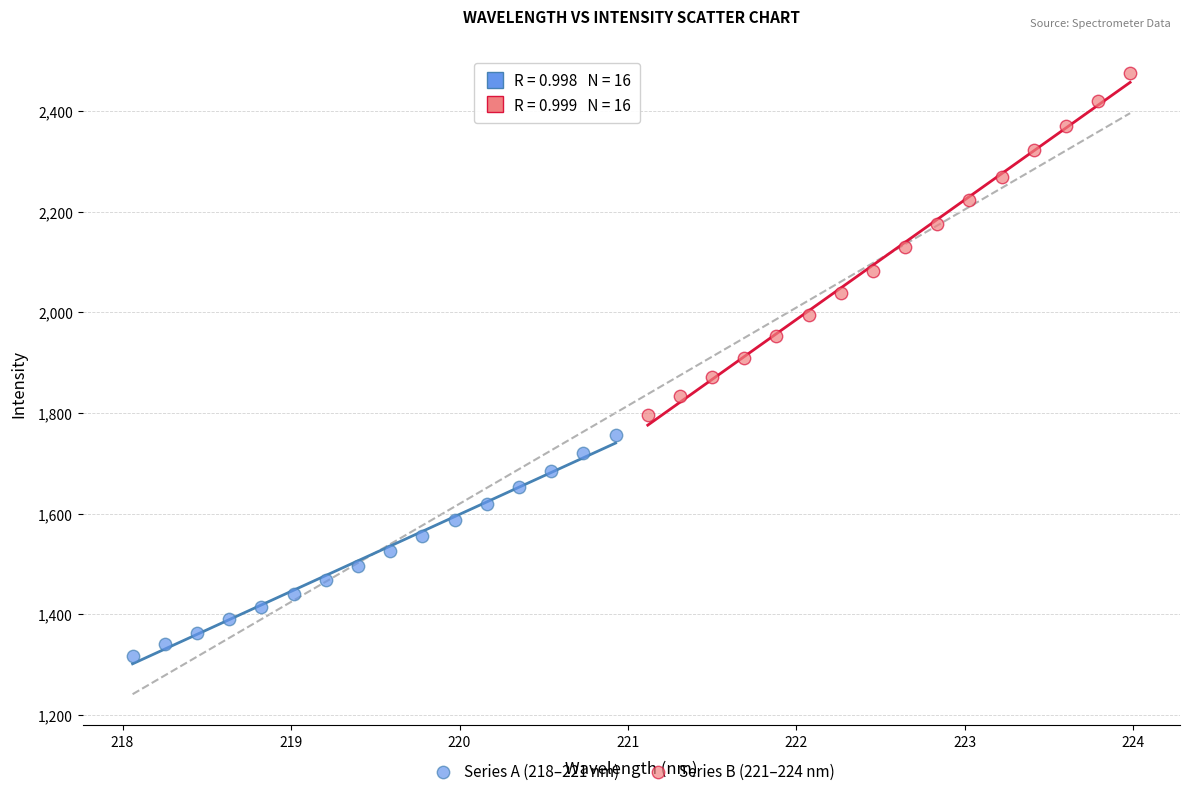

Which series reaches the maximum Y coordinate?

Series B (221–224 nm)